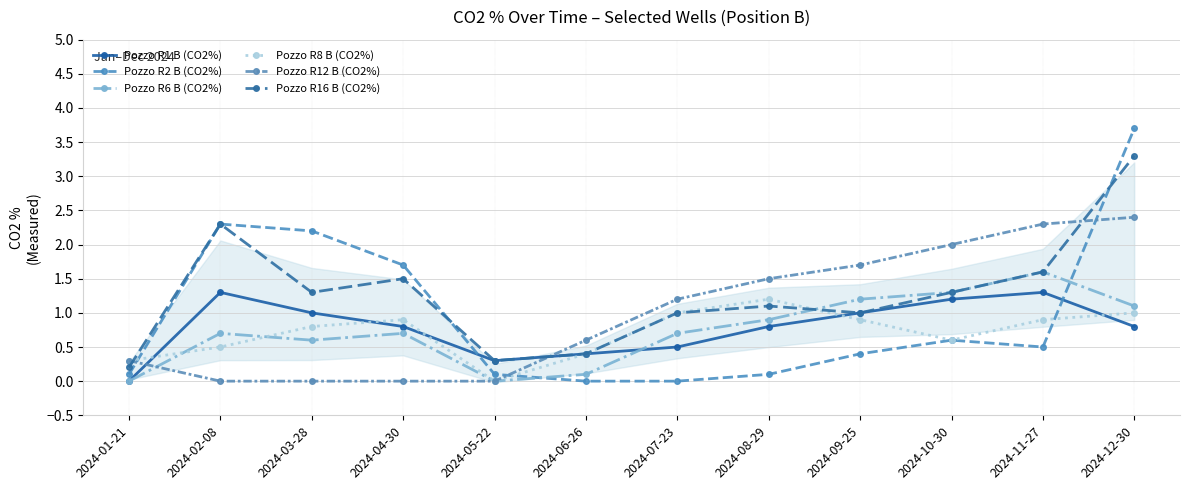

After their last crossing, which series has the higher values: Pozzo R1 B (CO2%) or Pozzo R6 B (CO2%)?

Pozzo R6 B (CO2%)